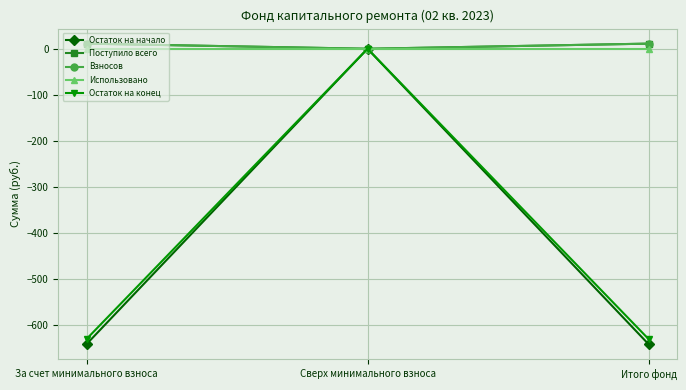

What position from the right is Сверх минимального взноса?

2